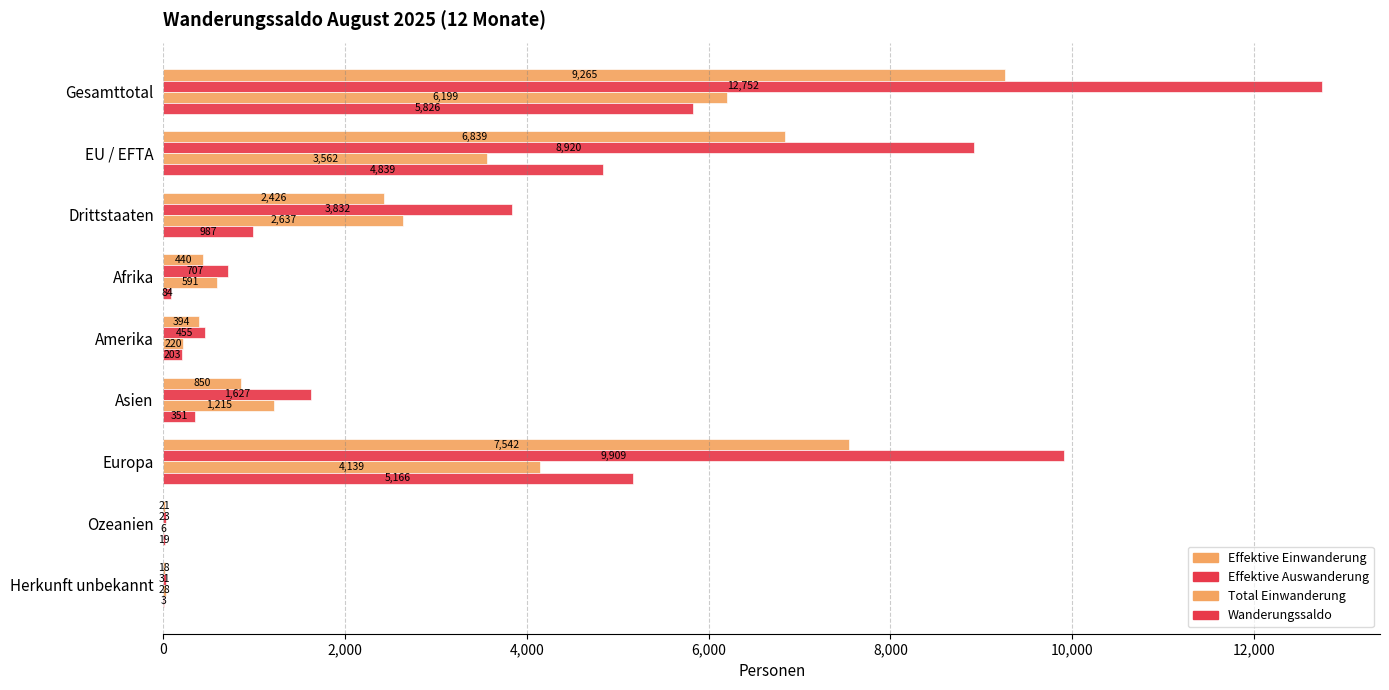

What is the sum of all Effektive Auswanderung values?

17478